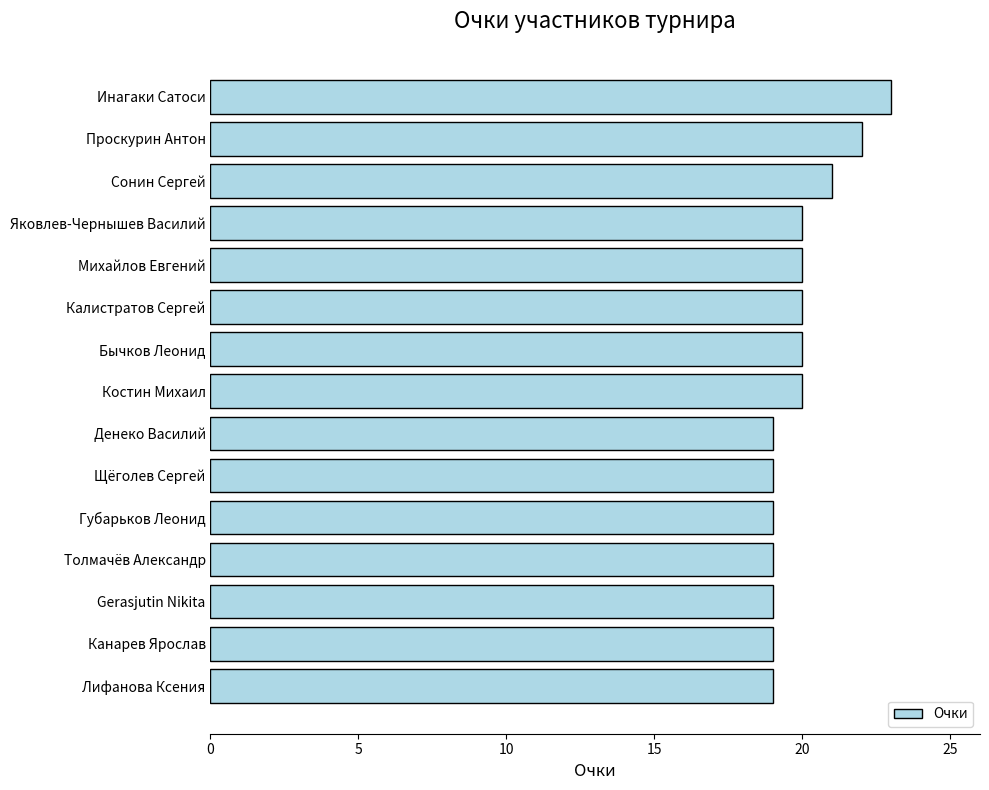

How many categories are shown in the chart?

15